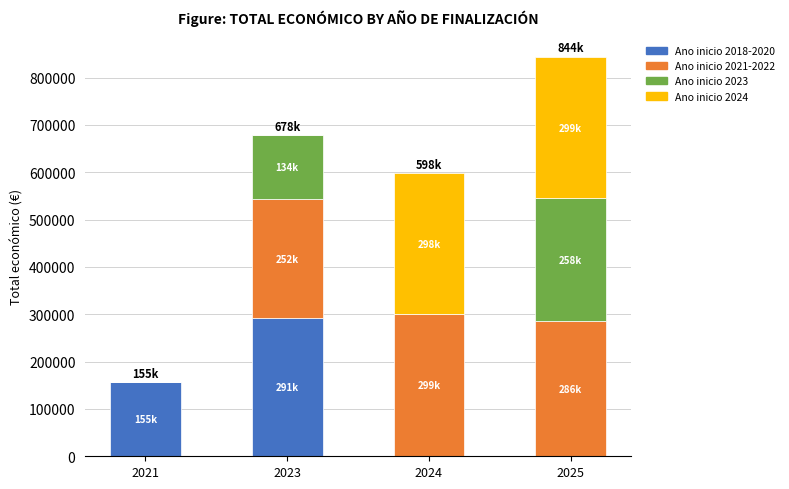

At which category is the sum across all series the highest?

2025